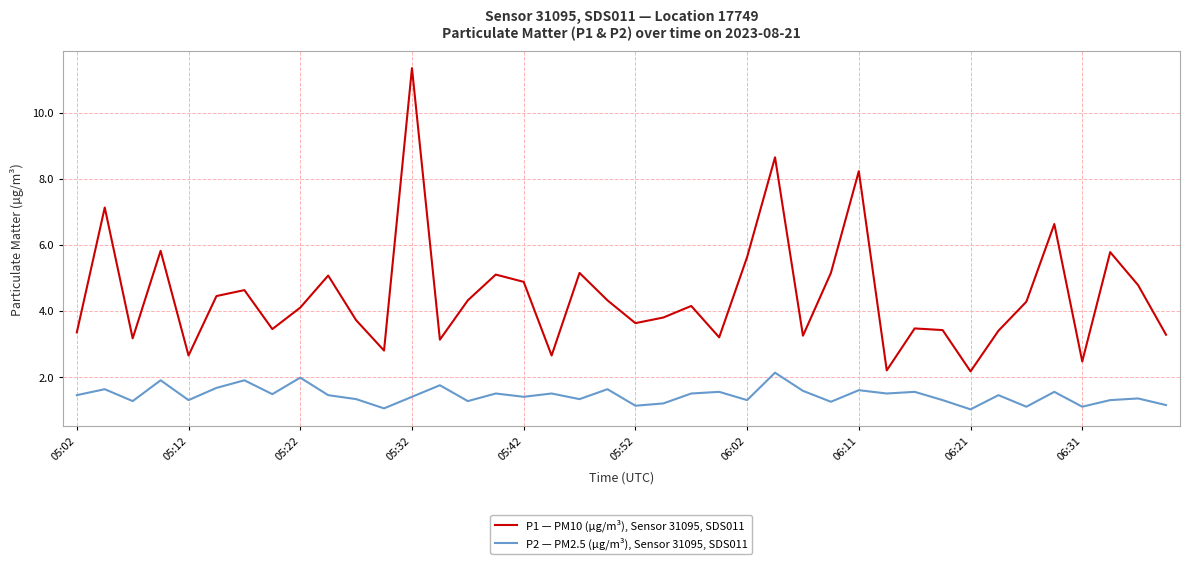

At how many categories does at least one series exceed 9?

1